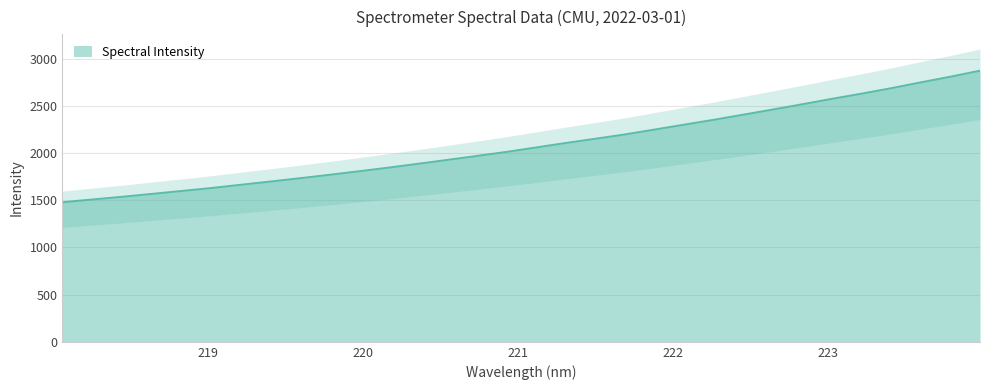

What is the difference between the values at 222.0721 and 221.8812?

51.9